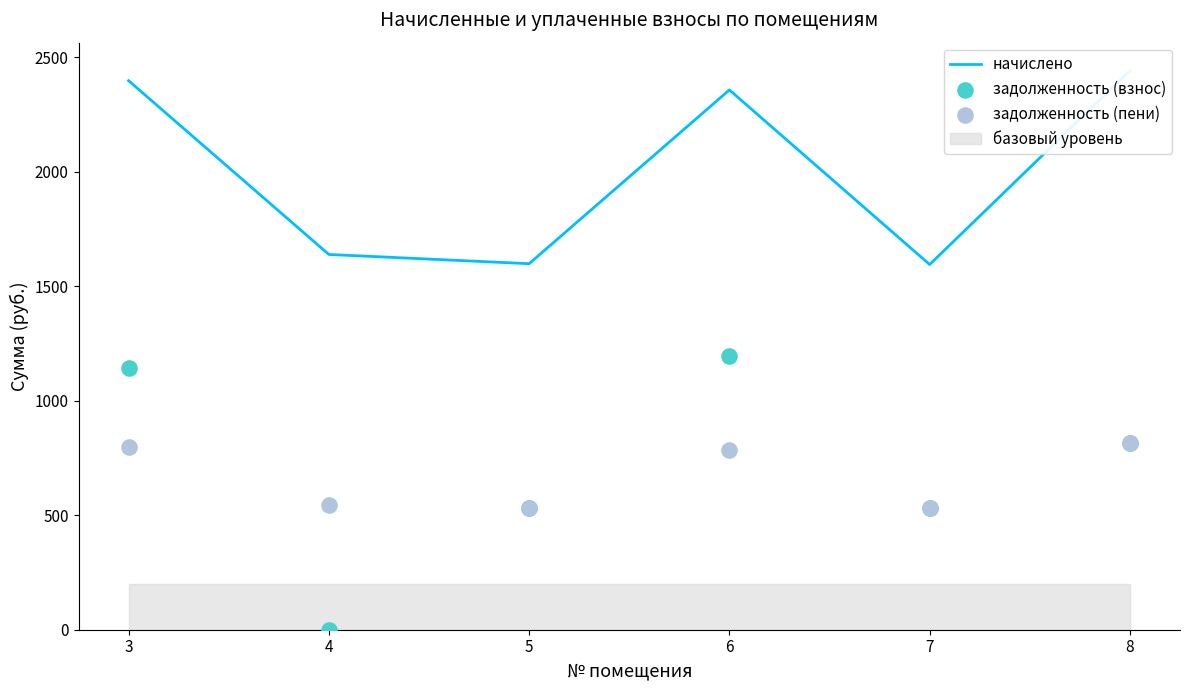

Which series has the widest spread of Y values?

задолженность (взнос)